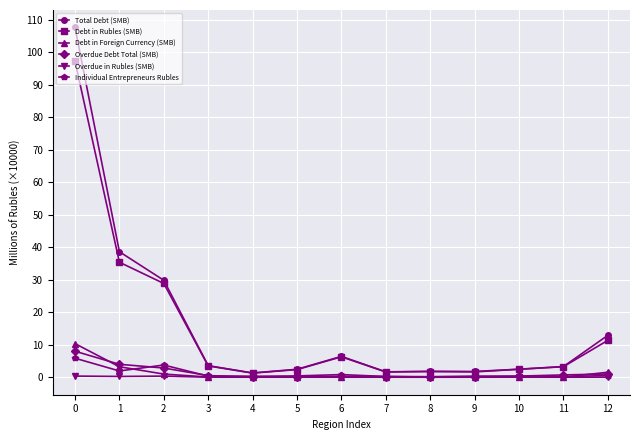

True or false: Individual Entrepreneurs Rubles has a value of 0.3 at 4.

True